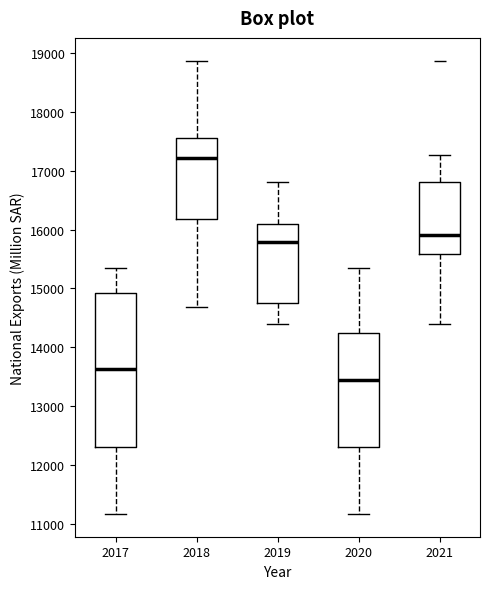

Which box's median line is the lowest?

2020